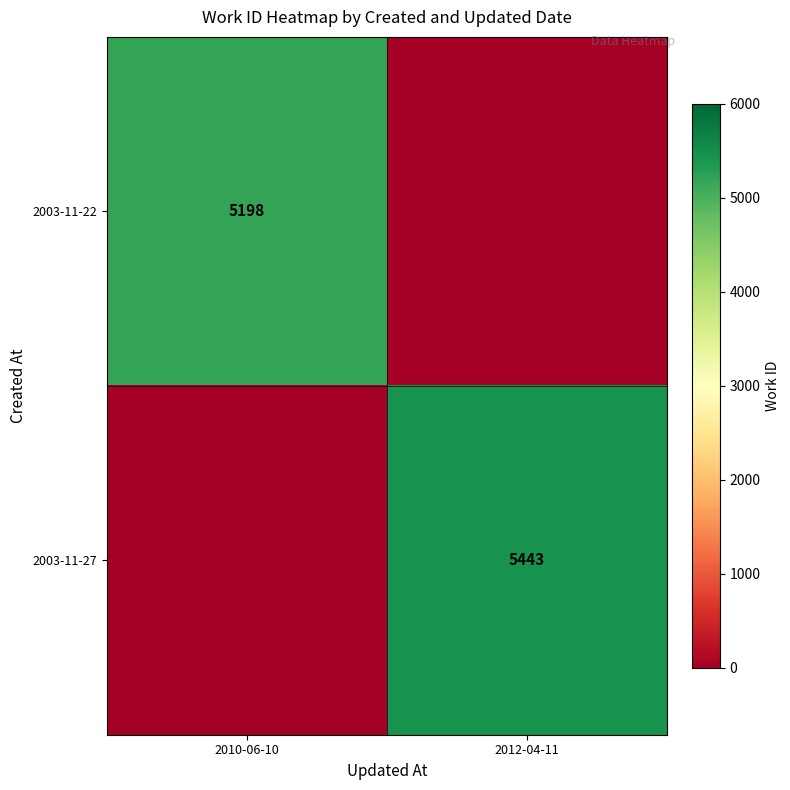

What is the total value across all series at 2010-06-10?

5198